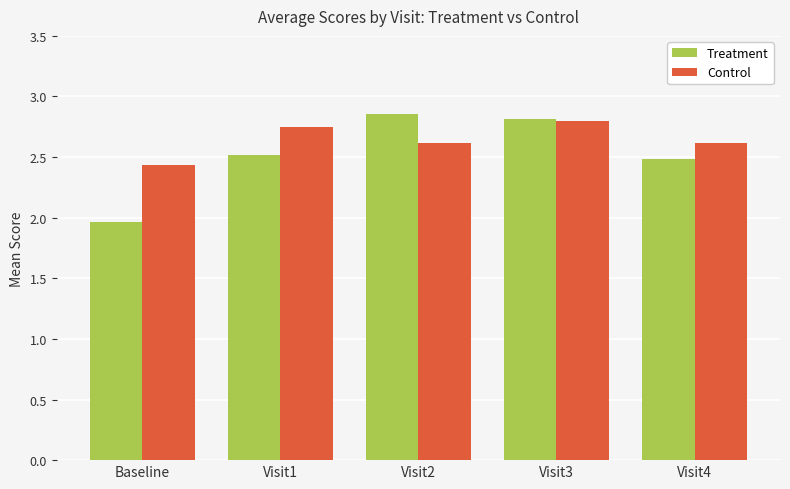

What is the difference between the maximum and second lowest values in the Control series?

0.2